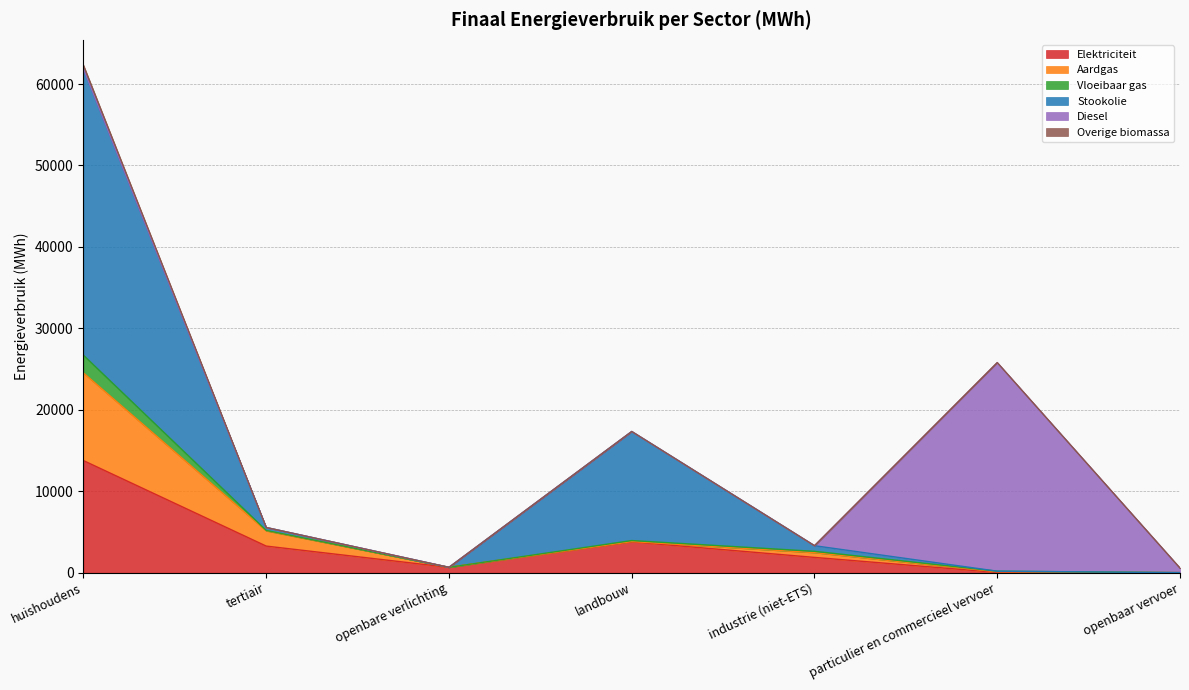

What is the highest value of the Elektriciteit series?

13764.6